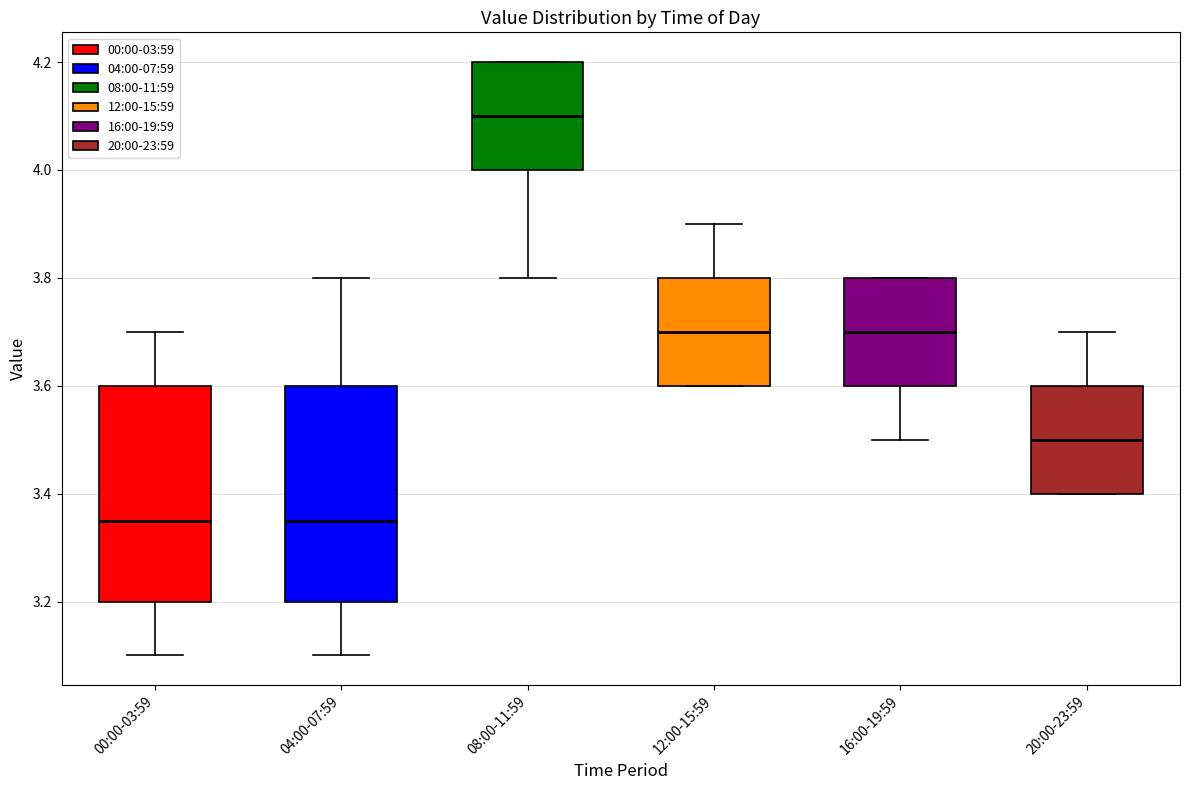

Where is the upper edge of the box for 16:00-19:59 on the y-axis? The values are not printed on the chart, so give them approximately, as read against the axis.

3.80